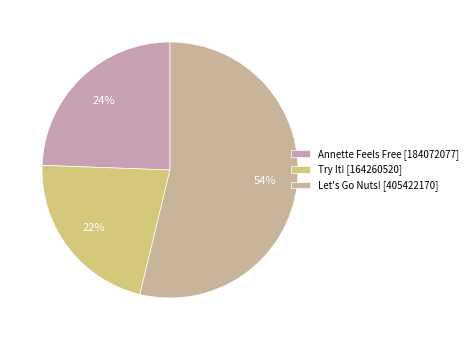

Approximately how many times larger is the value at Let's Go Nuts! [405422170] compared to Try It! [164260520]?

2.5